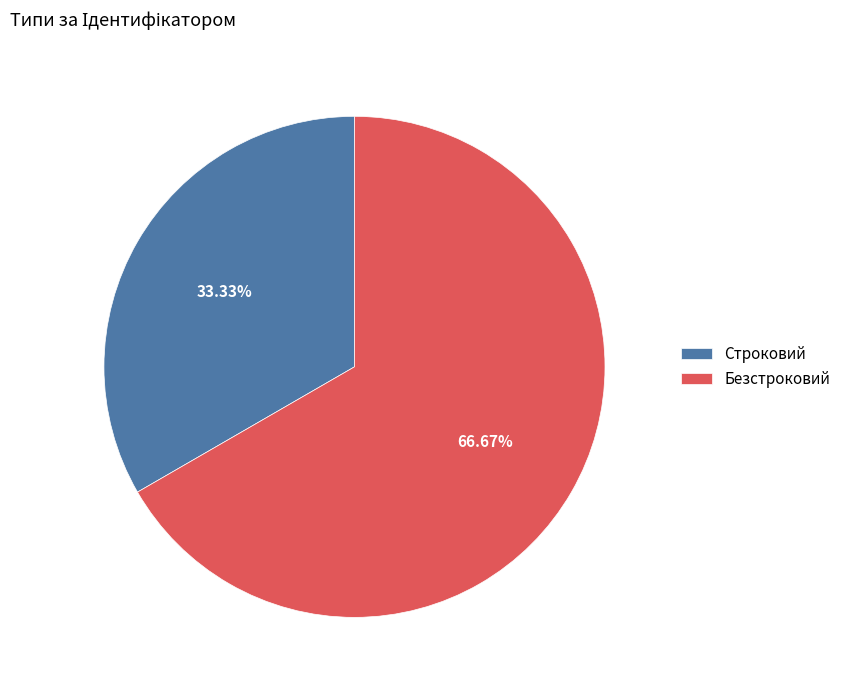

Is there any slice that represents more than half of the pie?

Yes